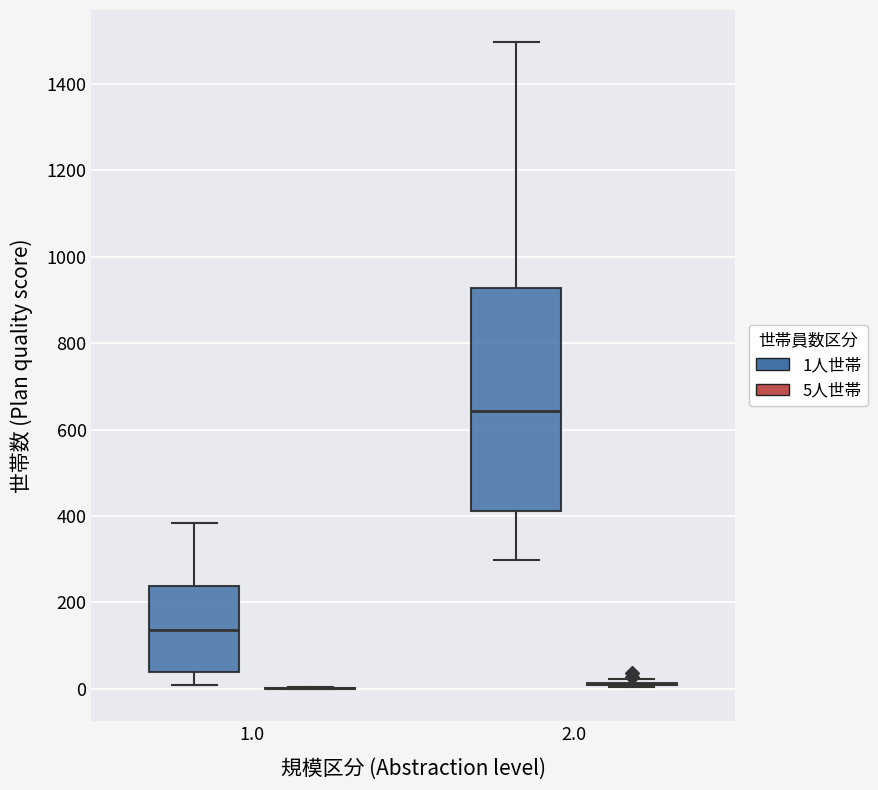

Reading left to right, transcribe this box plot: for each box, give where its median line is, the range the box spans, and where its two whiskers end, as read against the y-axis. The values are not printed on the chart, so give them approximately, as read against the axis.

1.0 (1人世帯): median 140, box 40 to 240, whiskers 0 to 380
1.0 (5人世帯): box collapsed to a line at 0, whiskers 0 to 0
2.0 (1人世帯): median 640, box 420 to 920, whiskers 300 to 1500
2.0 (5人世帯): box collapsed to a line at 20, whiskers 0 to 20